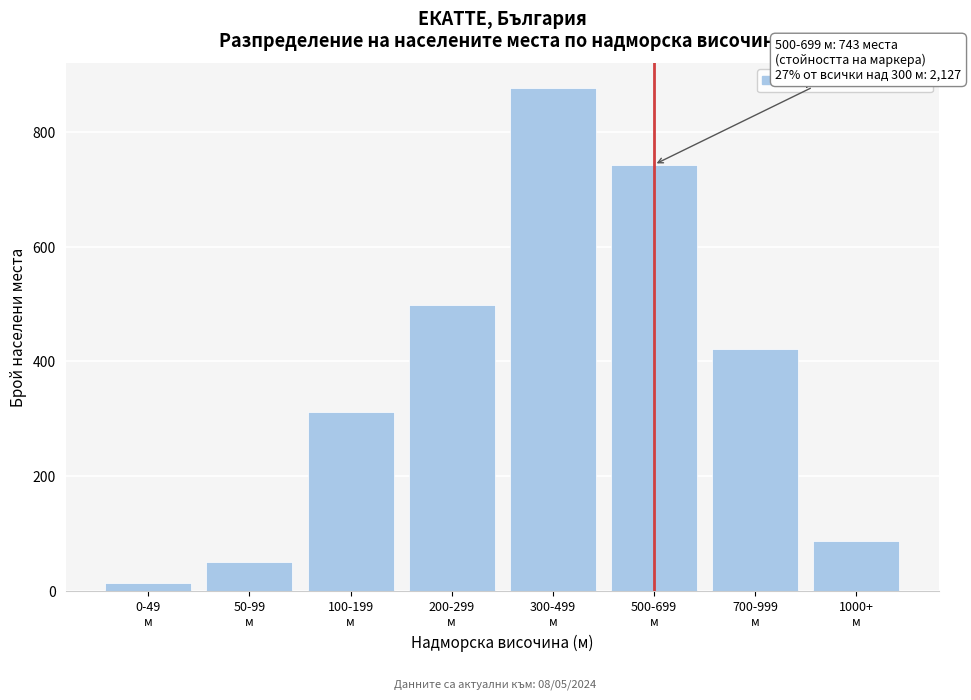

Reading left to right, list all the values displayed in this chart.

14	51	312	498	876	743	421	87